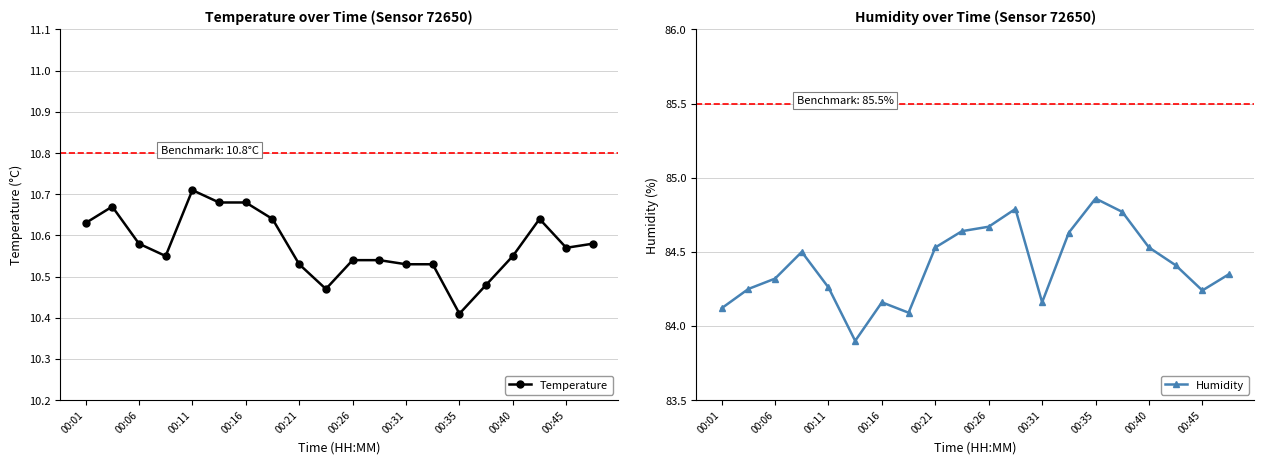

What is the label of the 12th point from the left?

11